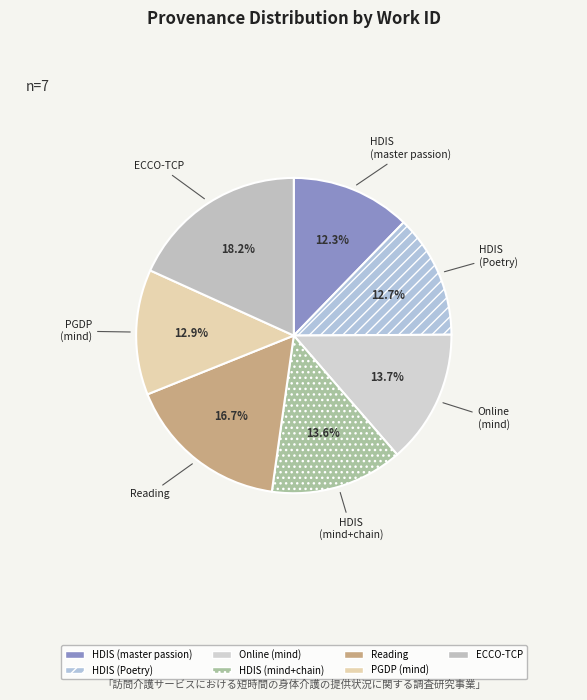

Which category has the biggest portion of the pie?

ECCO-TCP